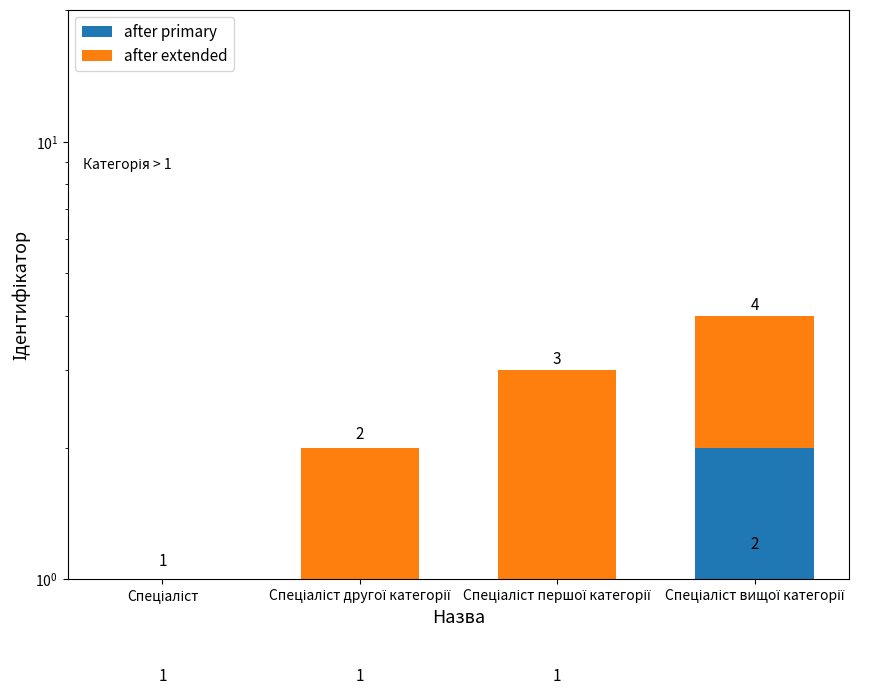

Reading left to right, extract all data points from this chart.

after primary: 1	1	1	2
after extended: 0	1	2	2